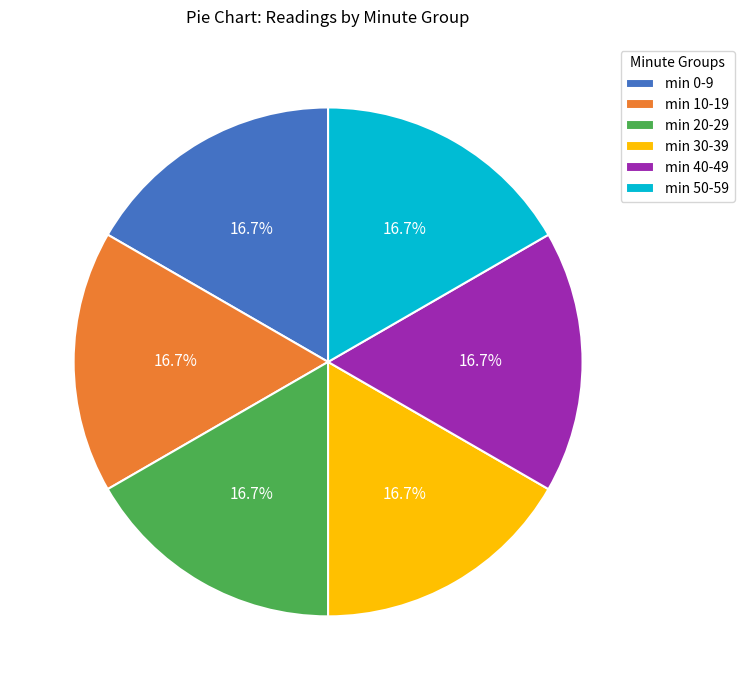

Is min 20-29 the majority of the pie?

No